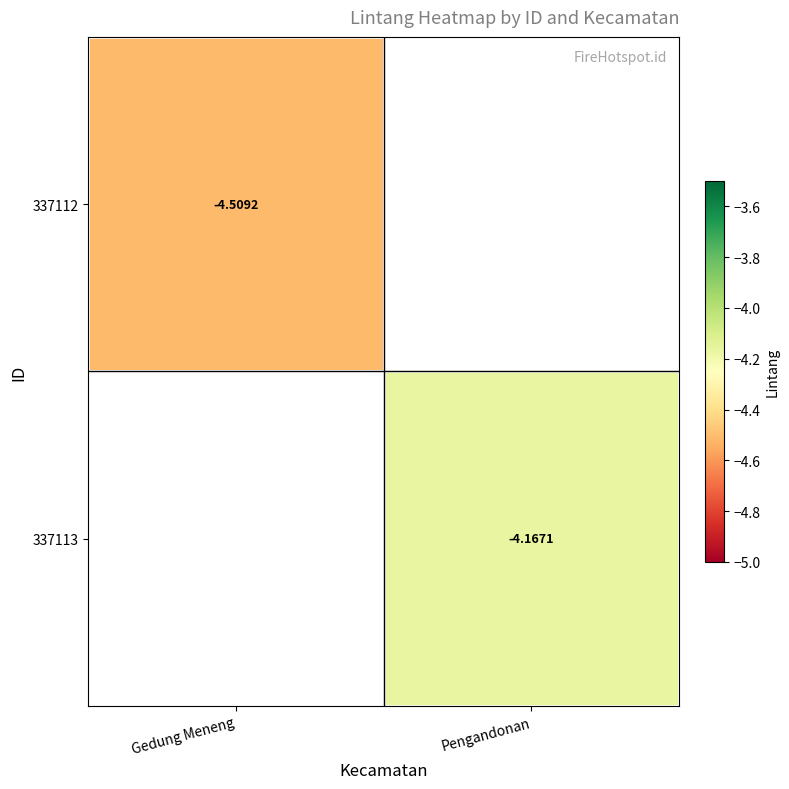

How many data points does each series have?

2